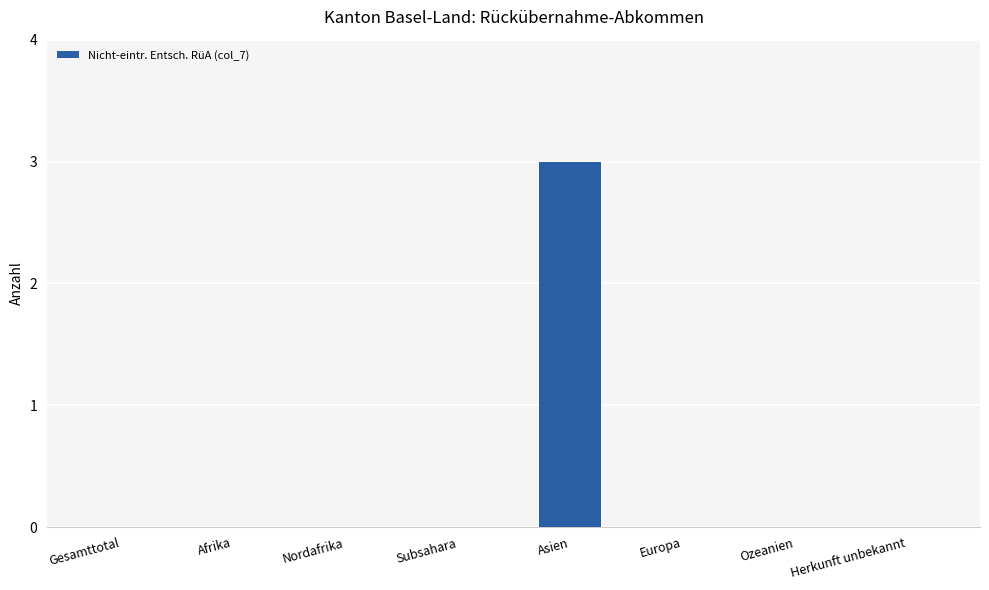

Is it true that the value at Ozeanien is -2?

False